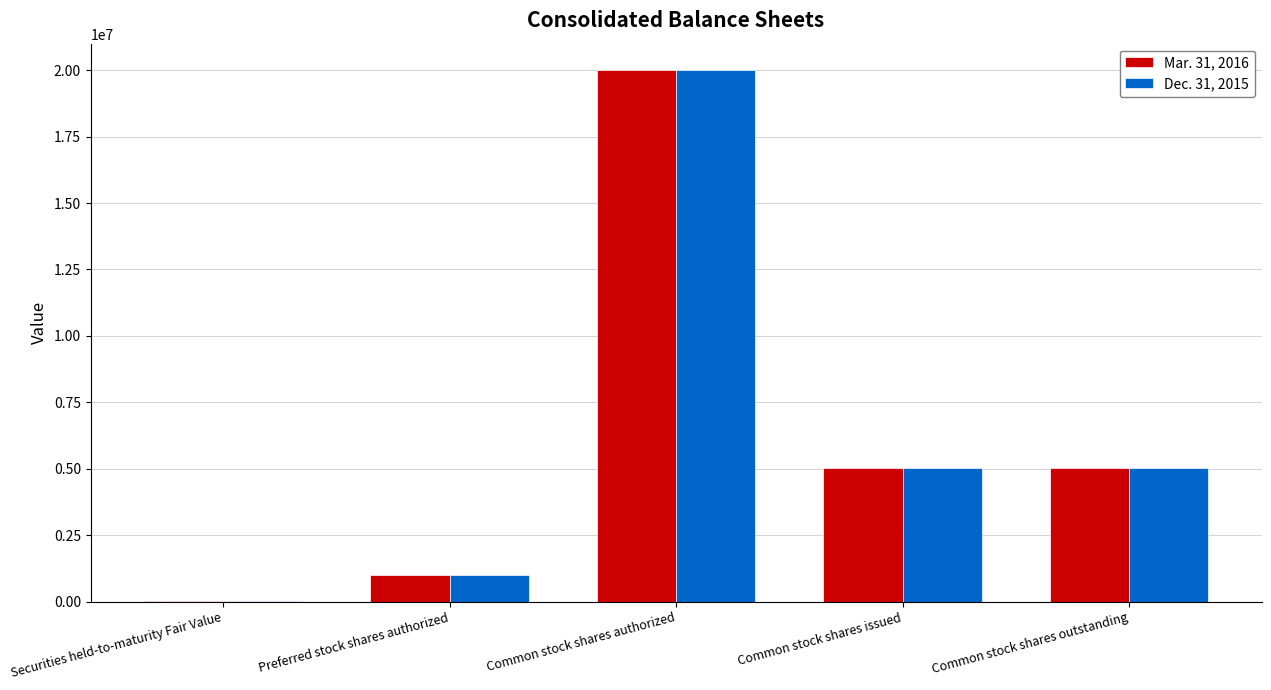

Which category has the highest value in the Mar. 31, 2016 series?

Common stock shares authorized